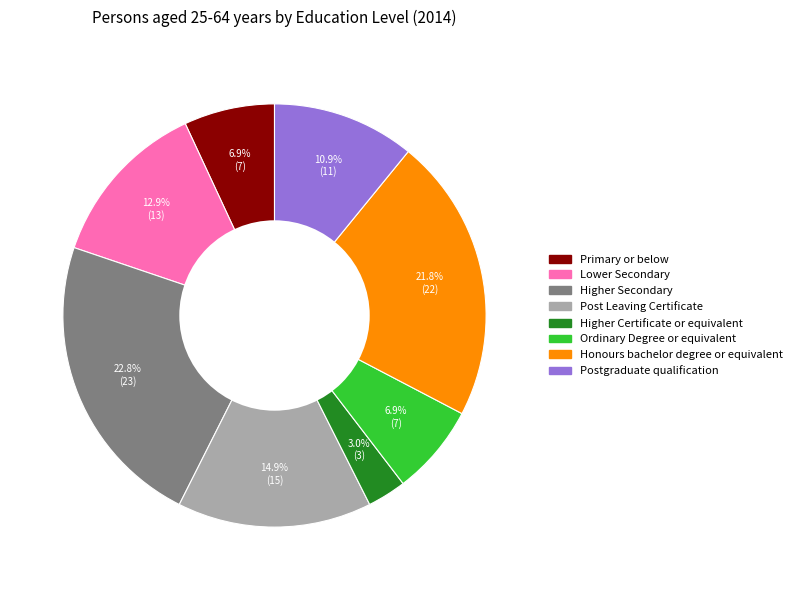

To the nearest percent, what percentage of the pie is Higher Certificate or equivalent?

3%